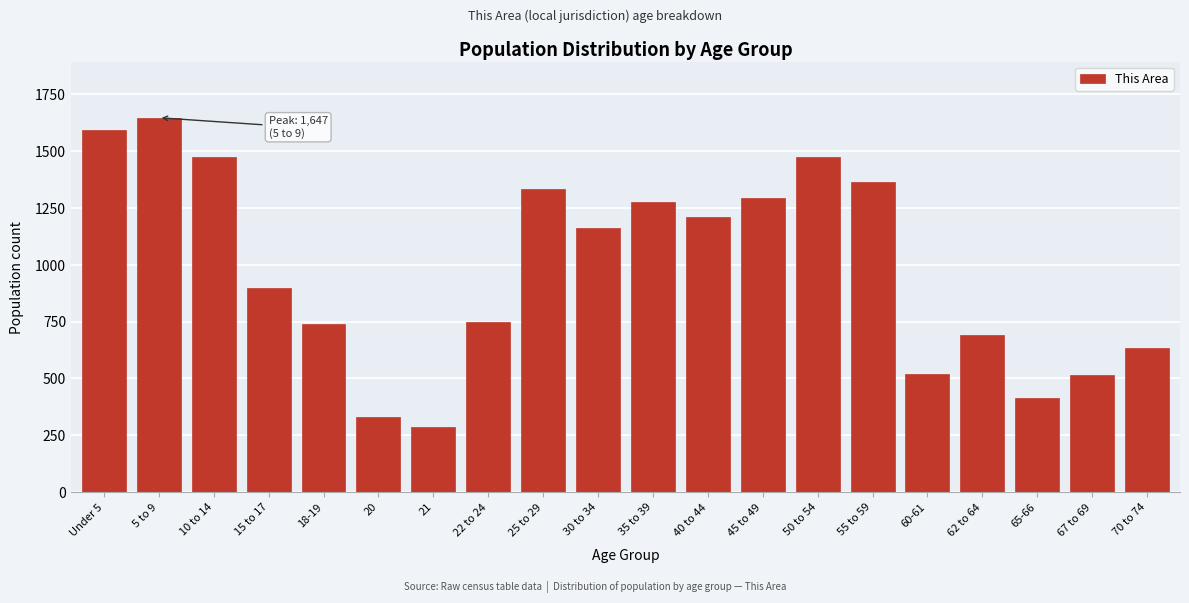

Which category has the highest value across all series?

5 to 9